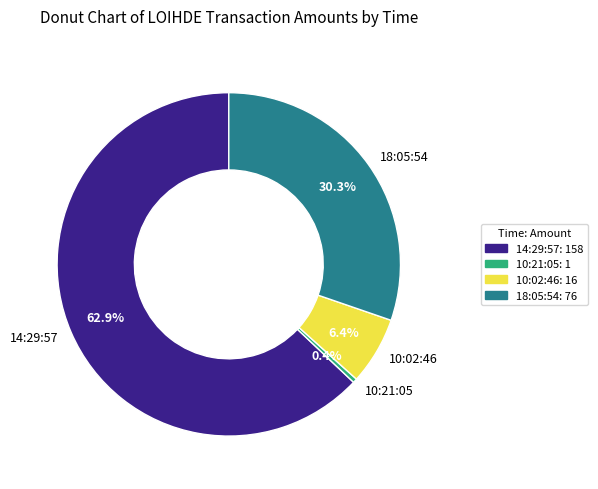

Count the number of slices in the pie.

4